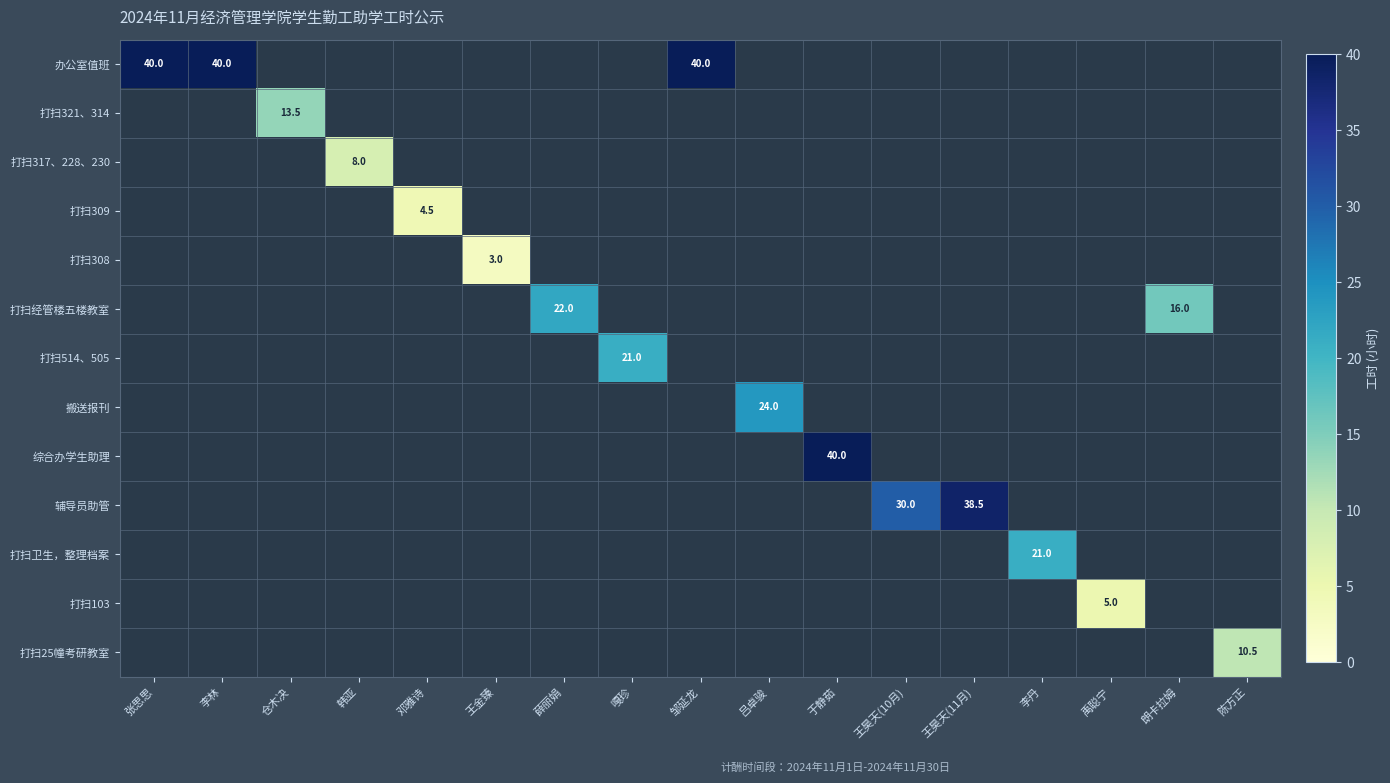

How many data points does each series have?

17